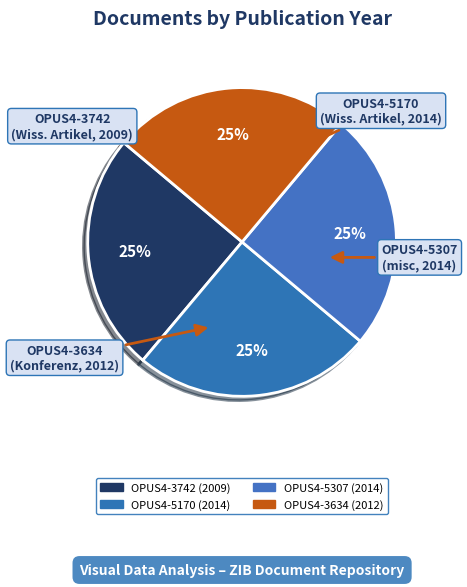

Is there any slice that represents more than half of the pie?

No